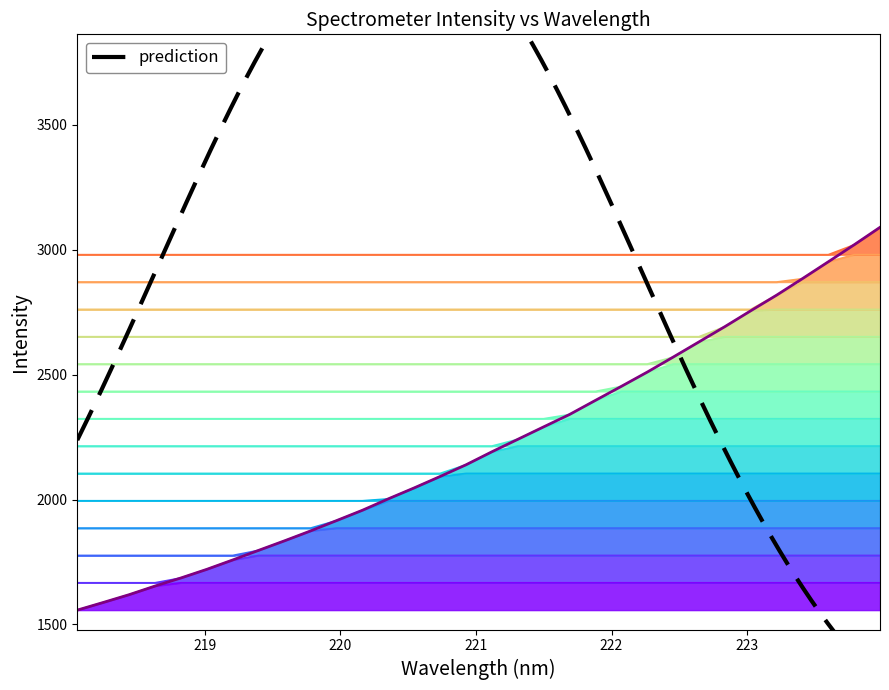

Which has a higher value, 220.7354 or 219.0156?

220.7354